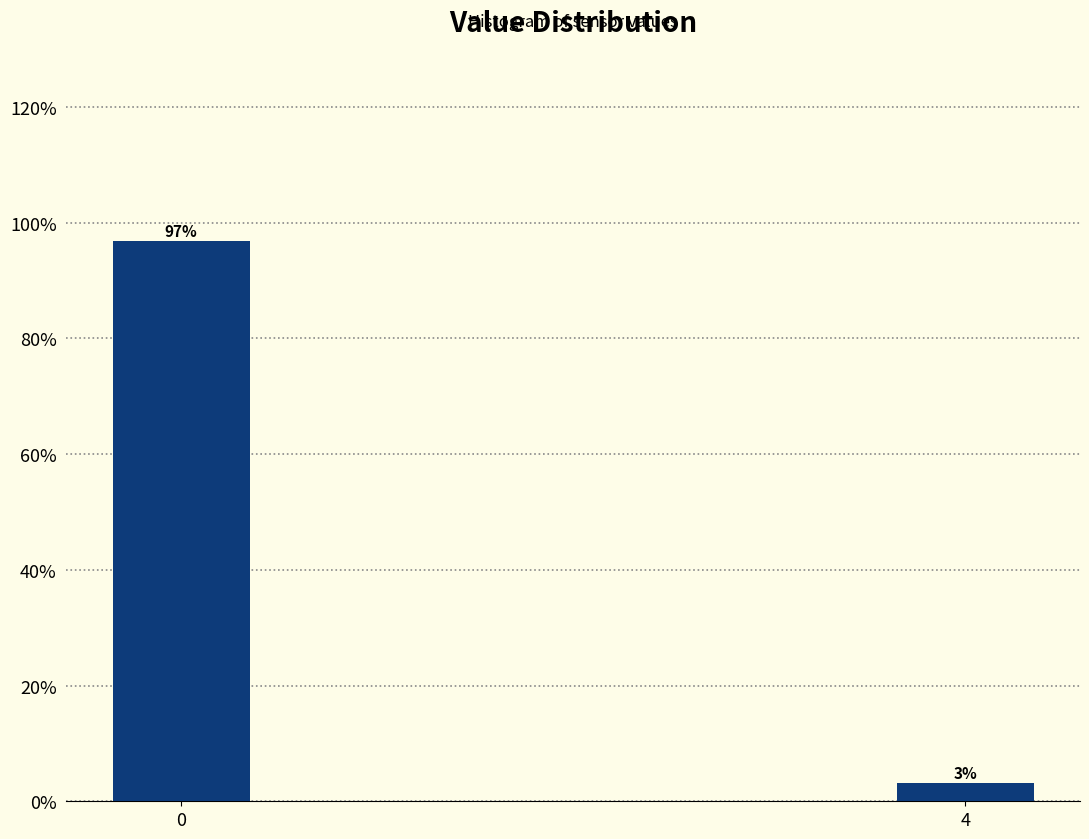

What is the sum of all values?

100.0